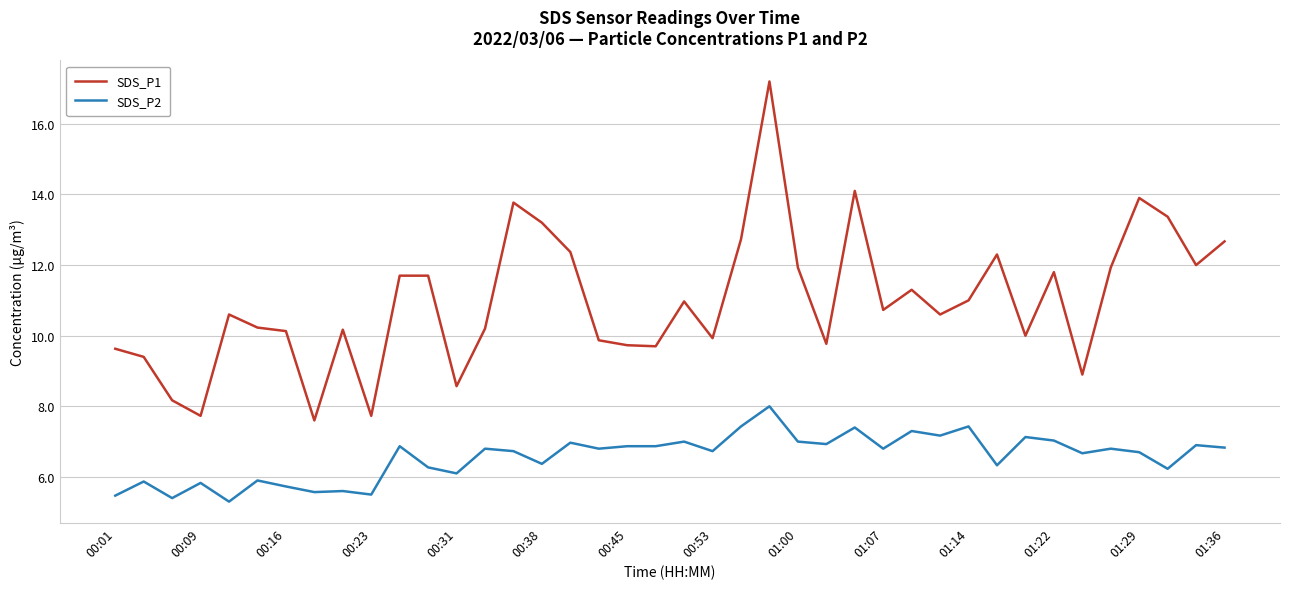

What is the sum of all SDS_P2 values?

262.6